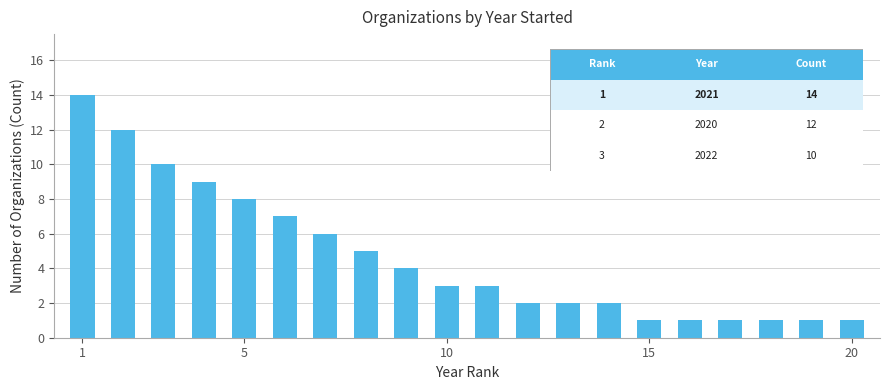

How many bars are there in total?

20